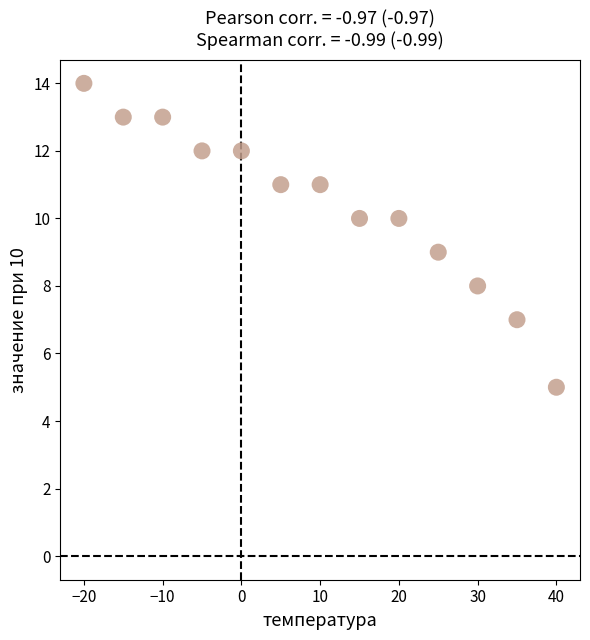

What is the range of X values (max minus min)?

60